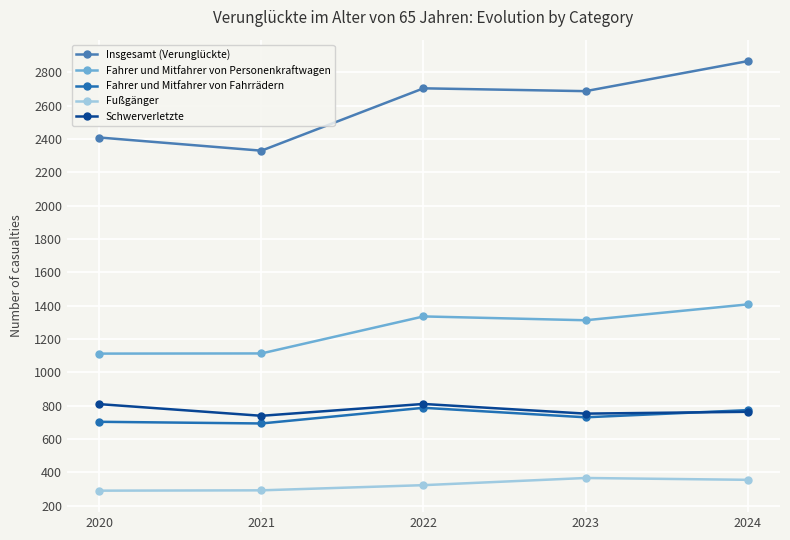

What is the approximate value of Fußgänger at 2021, to the nearest 5?

295